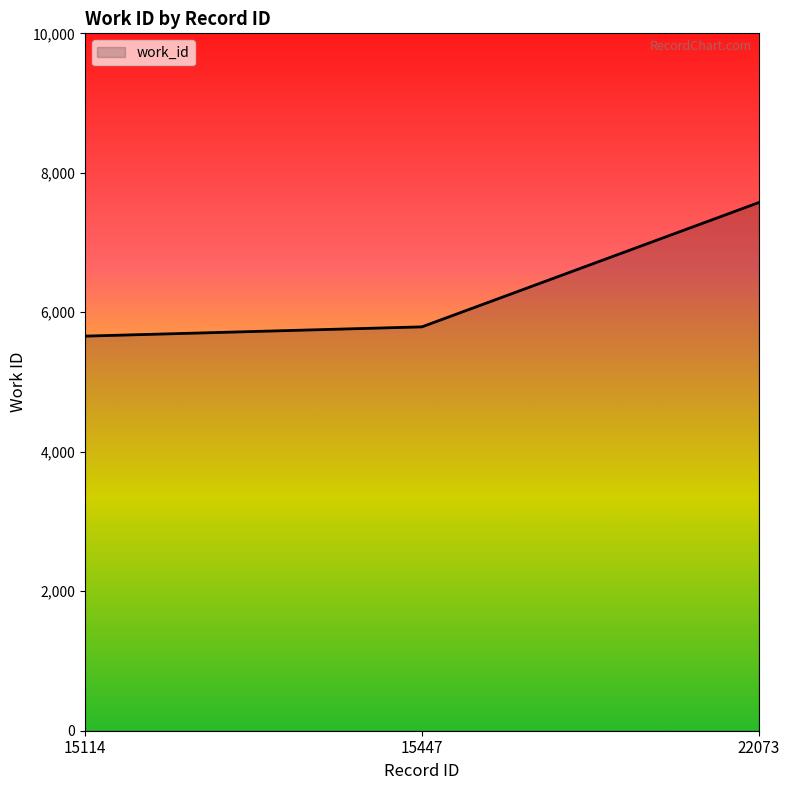

The value at 15114 is 9516. True or false?

False